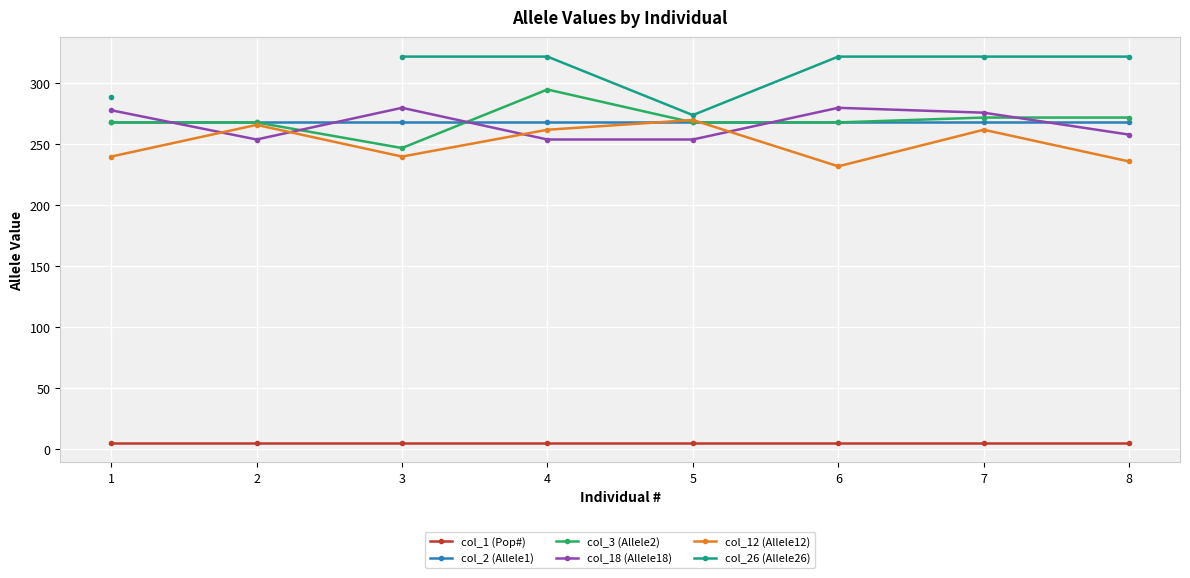

In col_3 (Allele2), how many points are lower than both neighbors (excluding endpoints)?

1